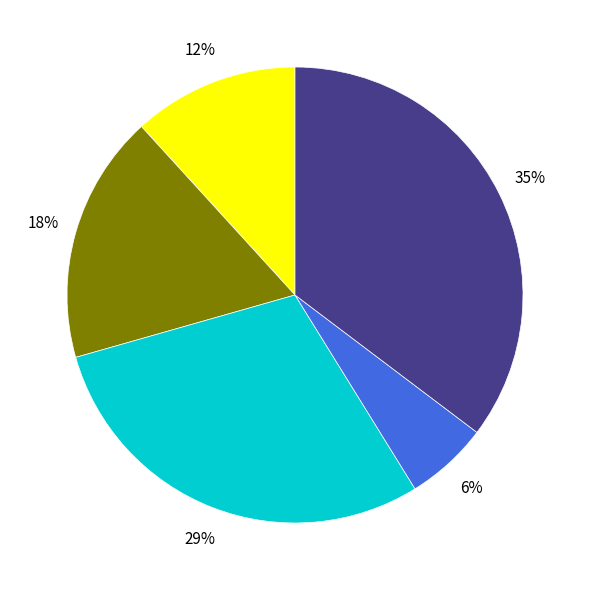

To the nearest percent, what is the average slice percentage?

20%